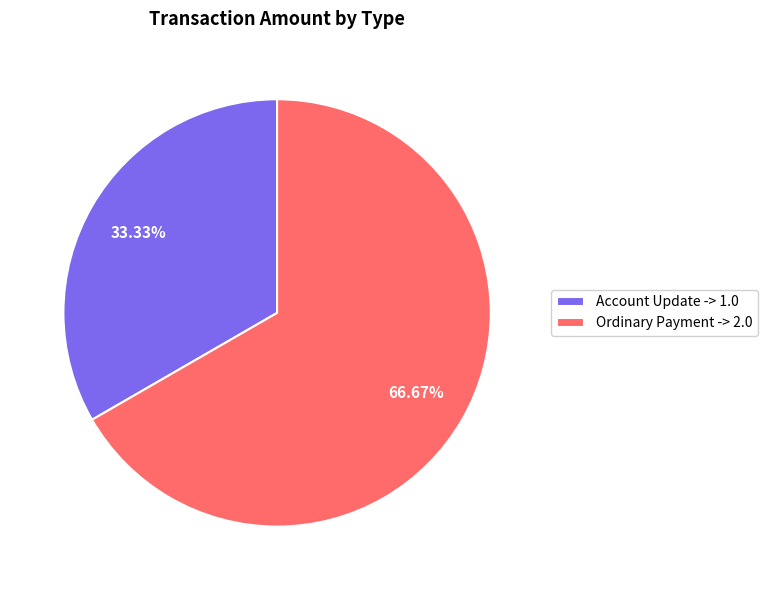

Approximately how many times larger is the value at Ordinary Payment compared to Account Update?

2.0